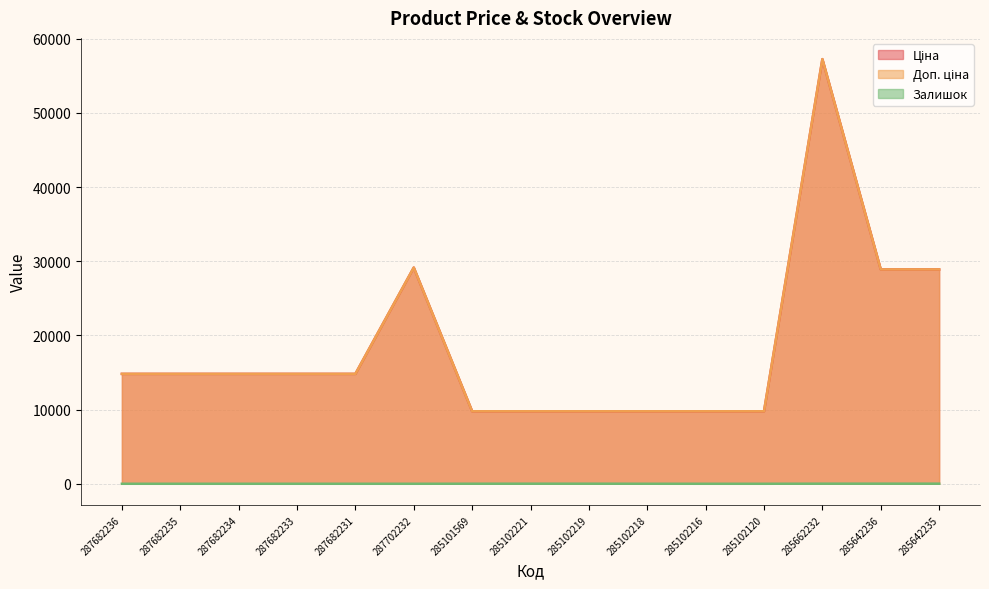

True or false: Доп. ціна has more than 0 interior local peaks.

True